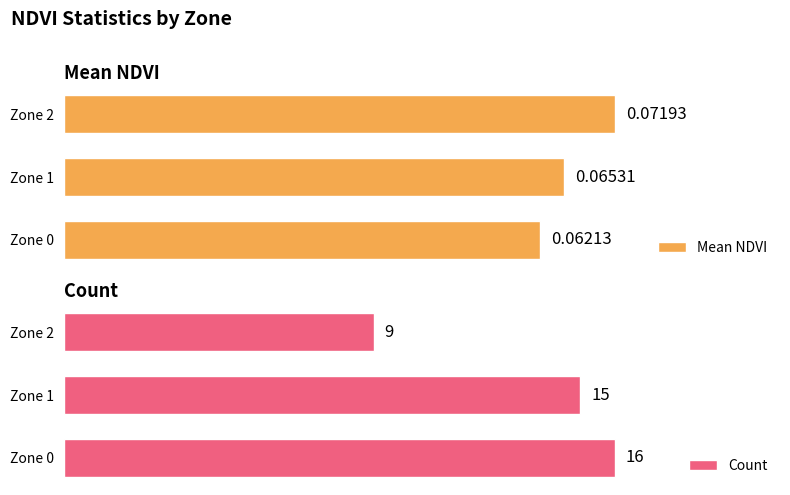

Rank the categories by Mean NDVI value from lowest to highest.

Zone 0, Zone 1, Zone 2